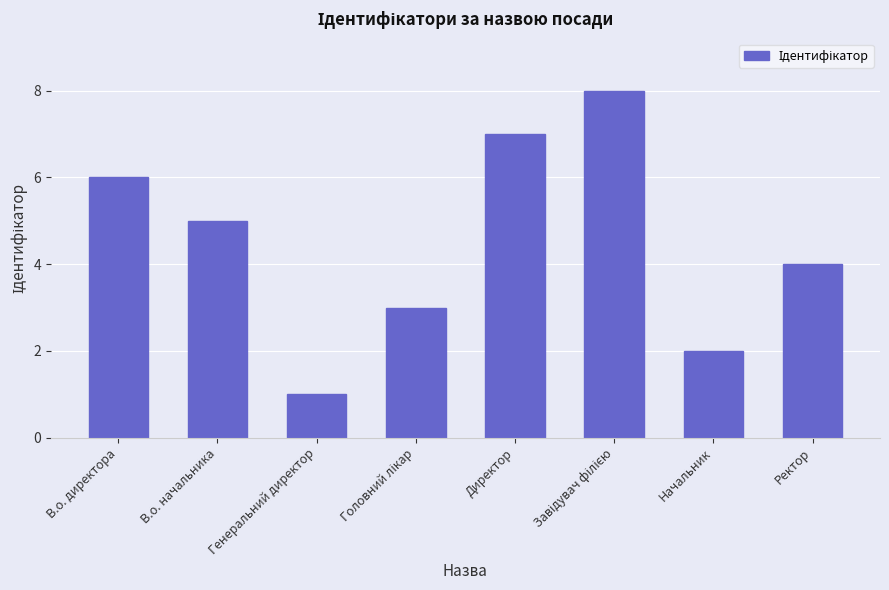

What position from the left is В.о. директора?

1